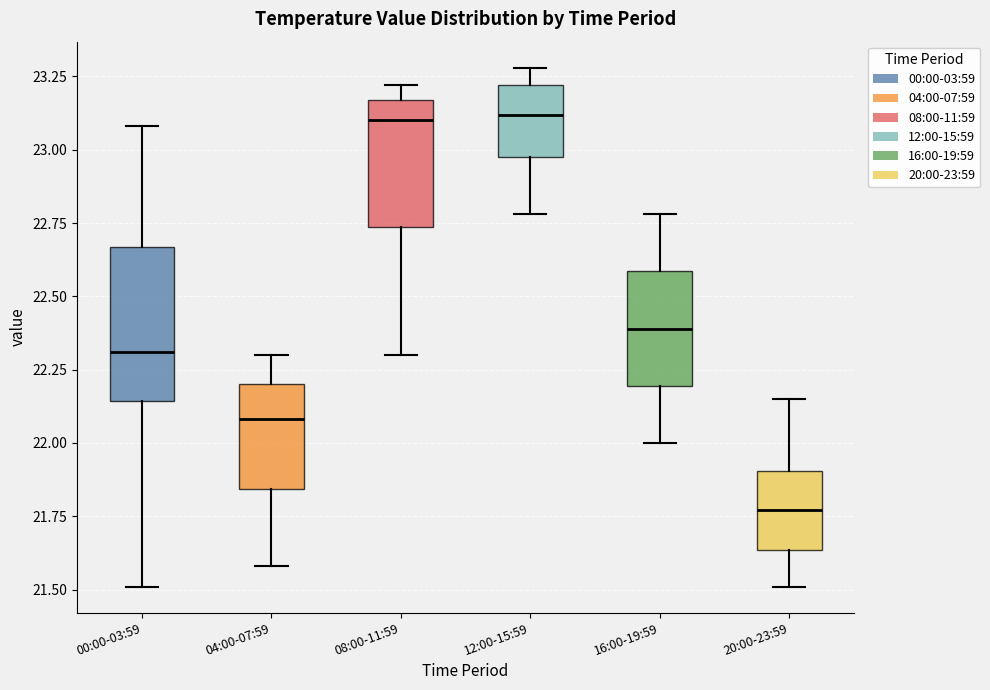

Where is the lower edge of the box for 04:00-07:59 on the y-axis? The values are not printed on the chart, so give them approximately, as read against the axis.

21.85